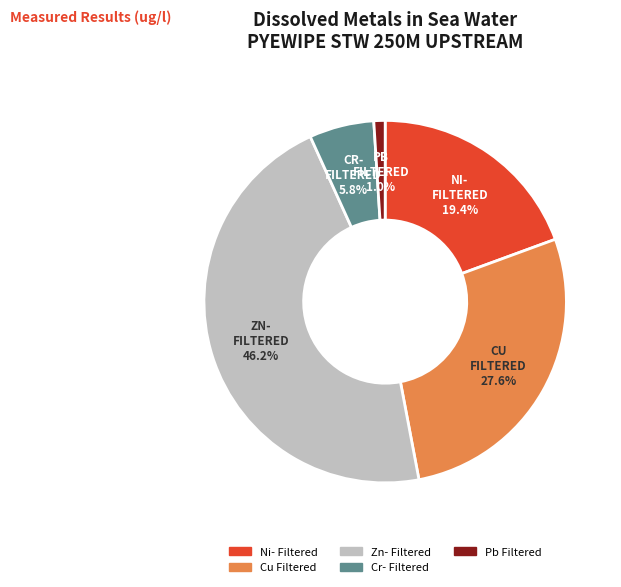

Combined, what portion of the pie is Cu Filtered and Zn- Filtered?

73.8%